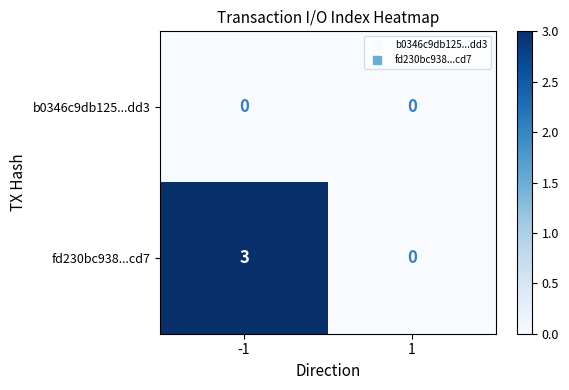

What is the sum of the fd230bc938...cd7 values at -1 and 1?

3